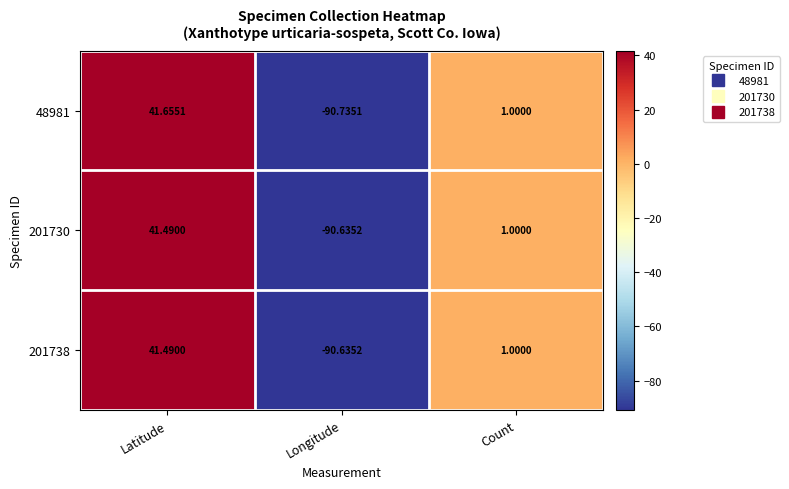

List the labels in order of 48981 value, smallest first.

Longitude, Count, Latitude